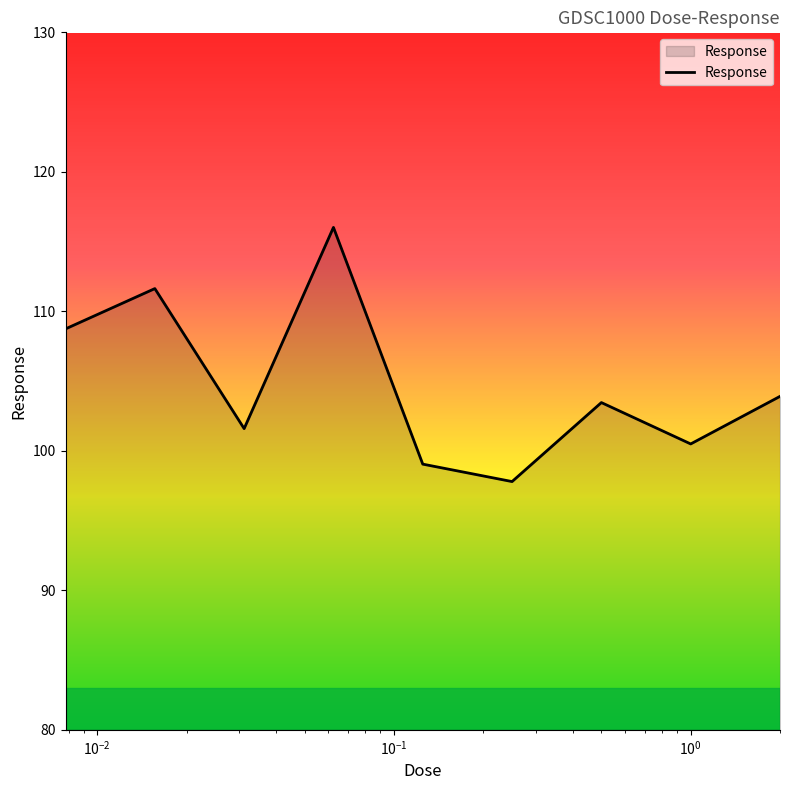

What is the smallest value displayed?

97.8